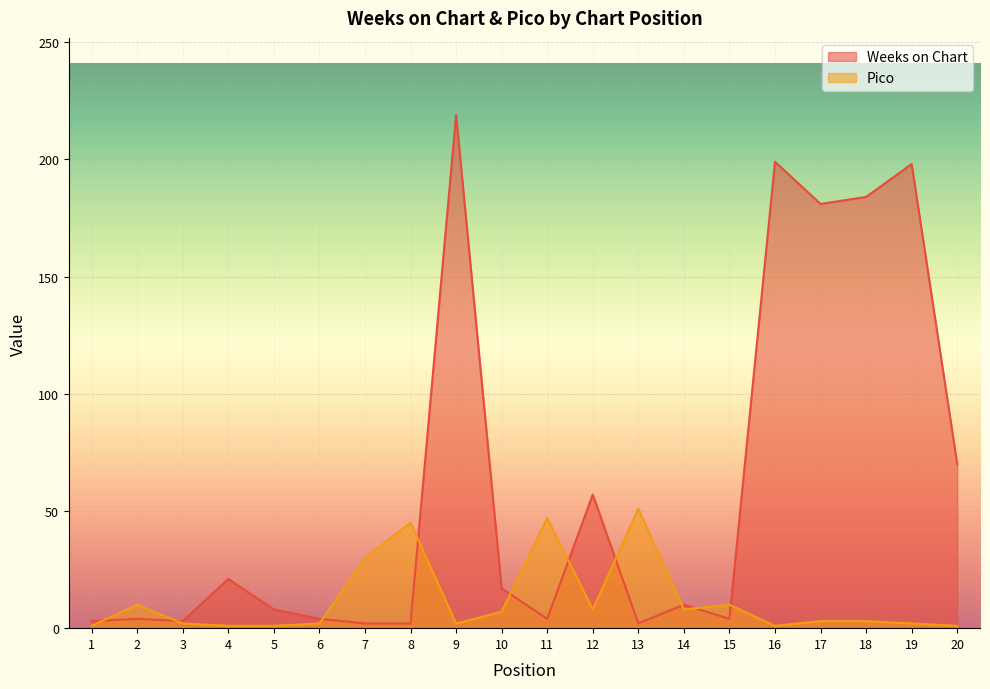

What is the value of the Pico point at the 20th from the left?

1